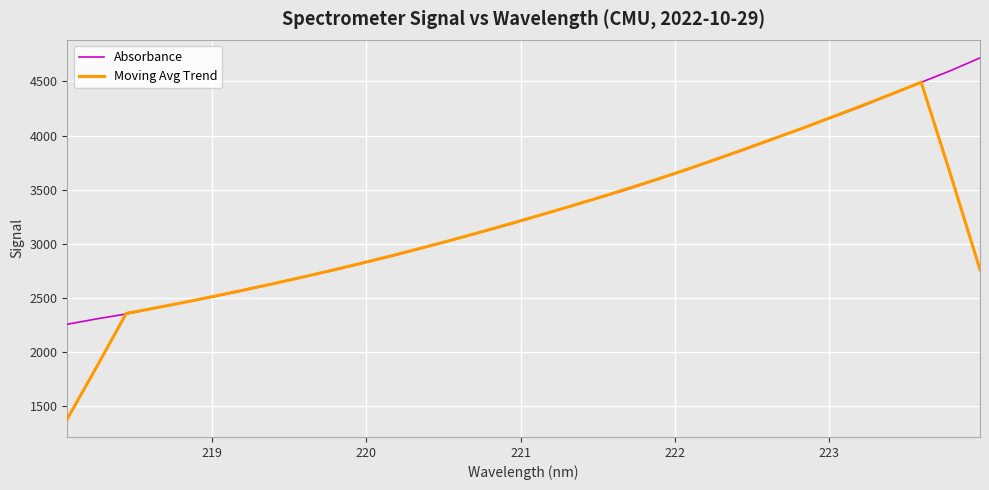

Which series has the widest spread of values?

Moving Avg Trend